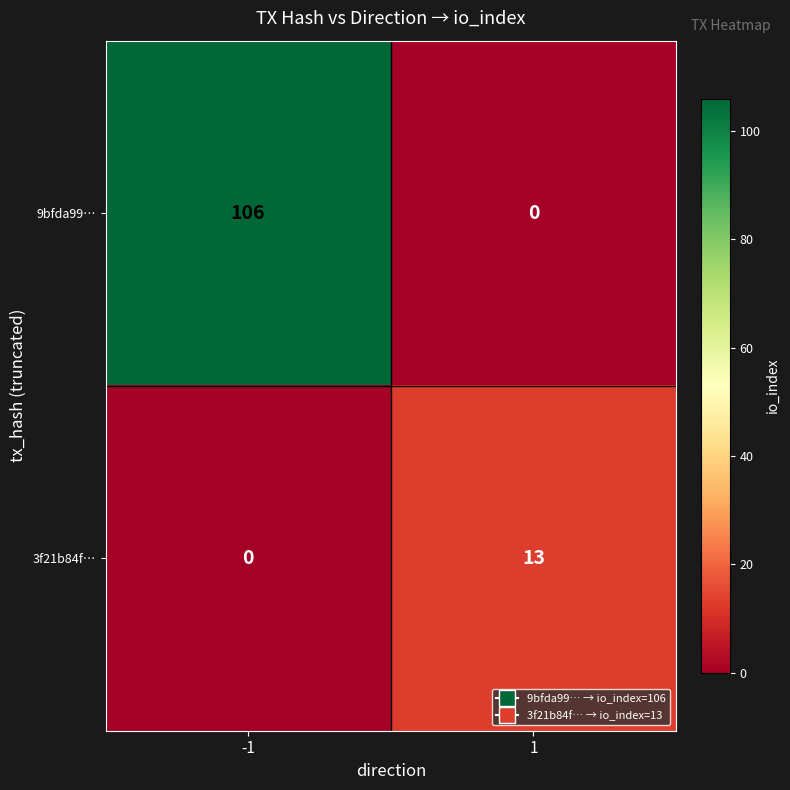

Rank the series by their average value, from lowest to highest.

3f21b84f…, 9bfda99…